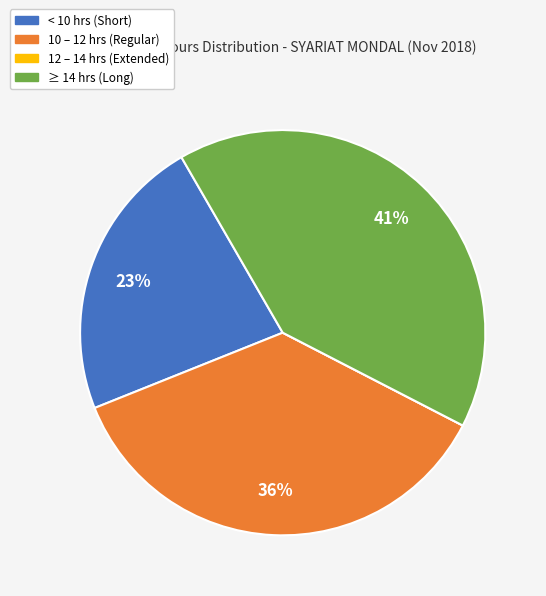

Is there a majority slice in this chart?

No